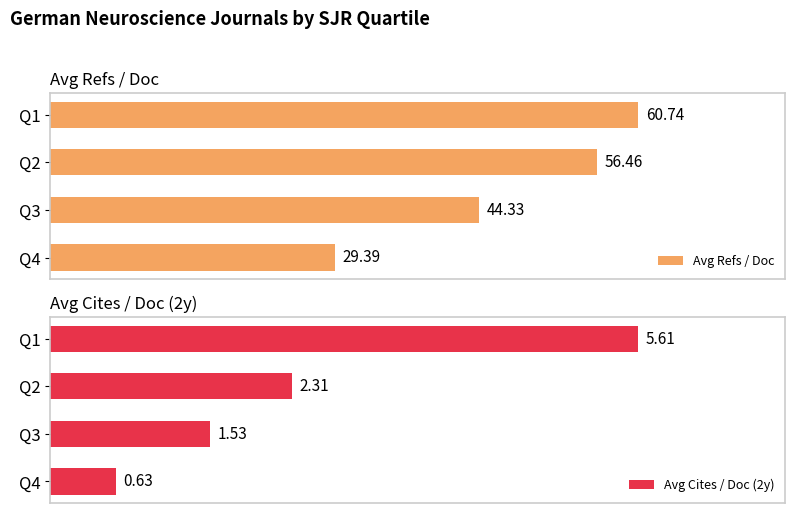

List the series in order of their overall mean, lowest first.

Avg Cites / Doc (2y), Avg Refs / Doc